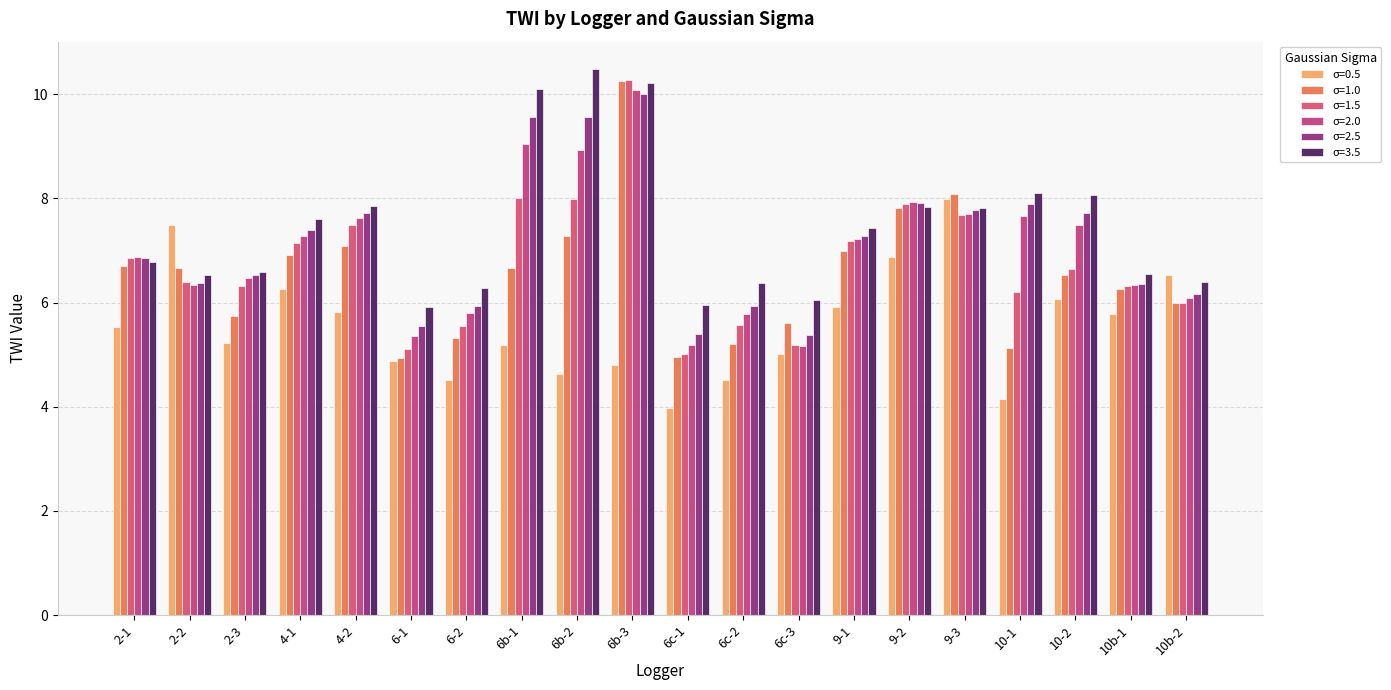

What position from the left is 6b-2?

9